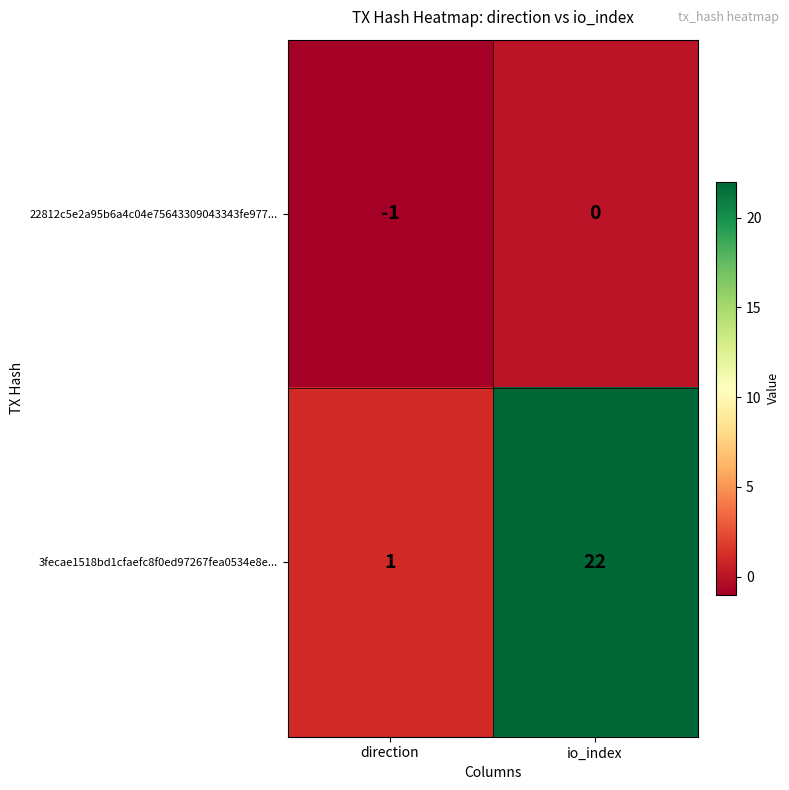

The 3fecae1518bd1cfaefc8f0ed97267fea0534e8e... series shows 1 at direction. True or false?

True